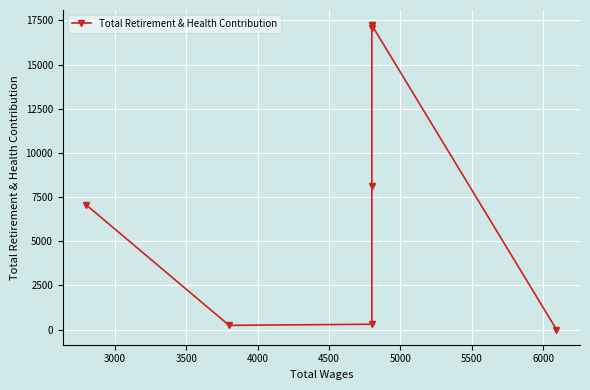

How many points are lower than both their immediate neighbors (excluding endpoints)?

1